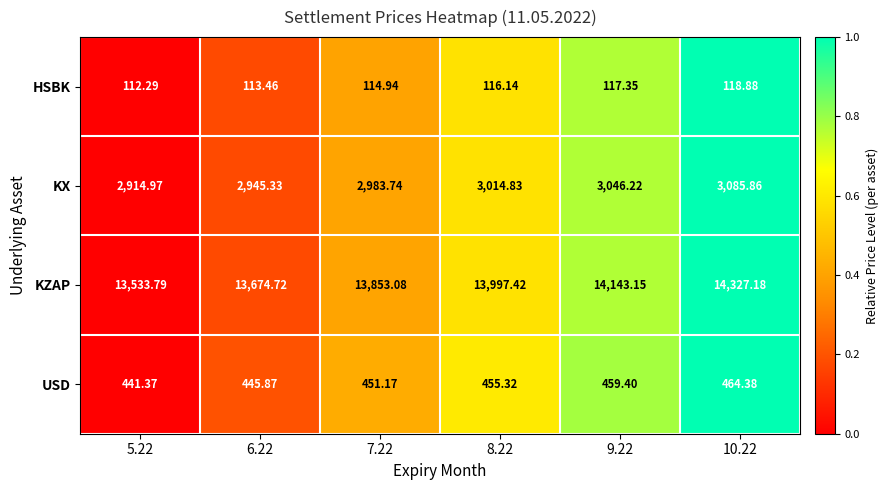

What is the total value across all series at 8.22?

17583.7